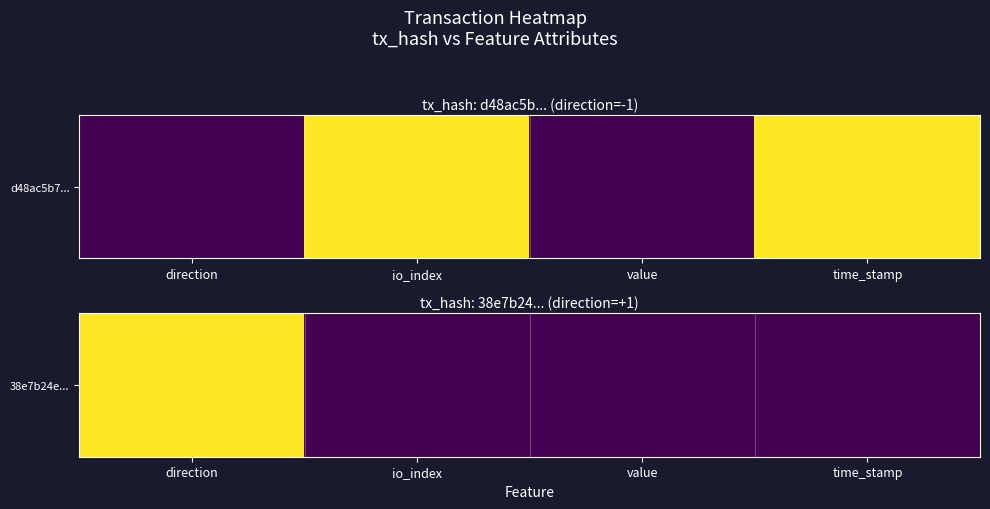

What is the maximum value shown in the chart?

1